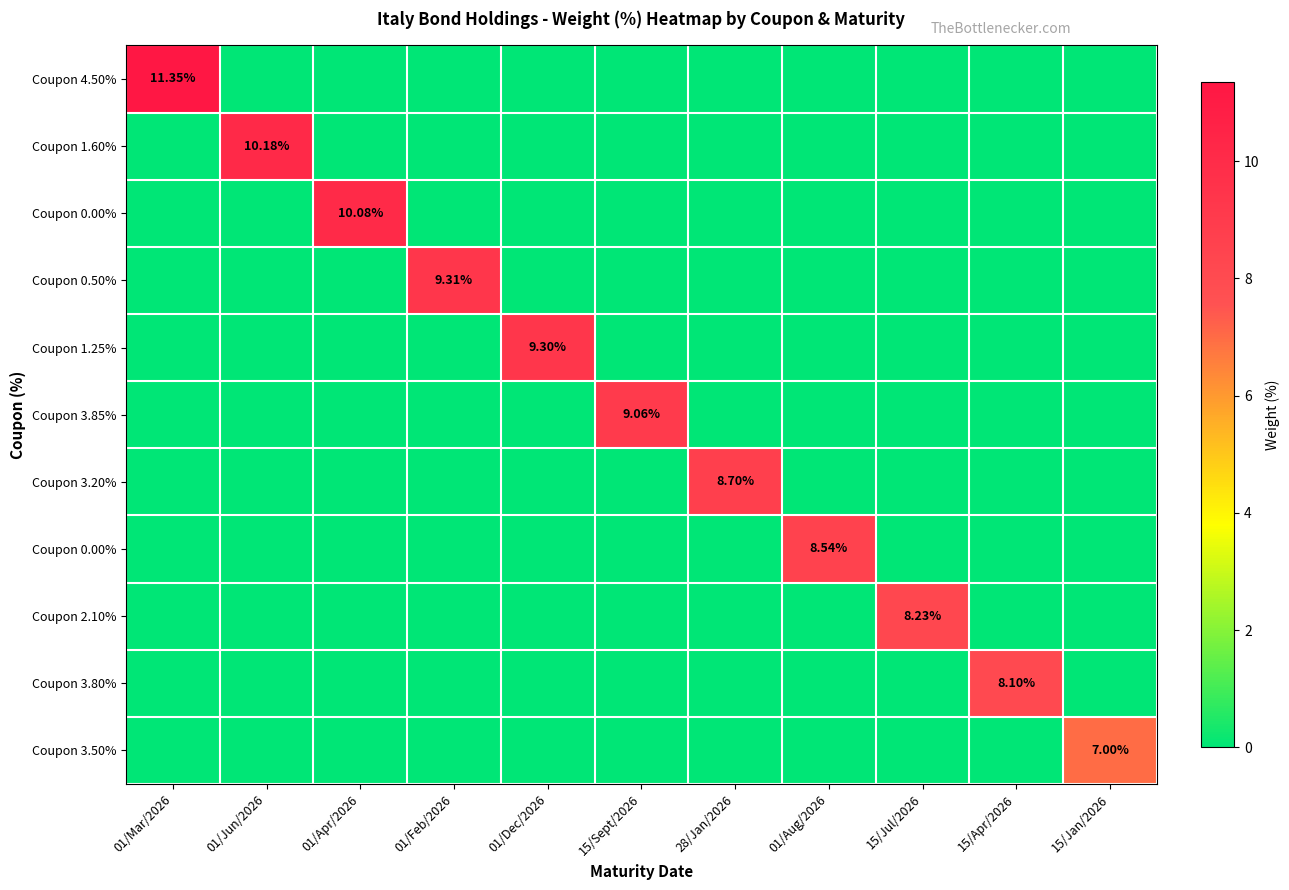

What is the difference between the highest and lowest values at 15/Jan/2026?

7.0